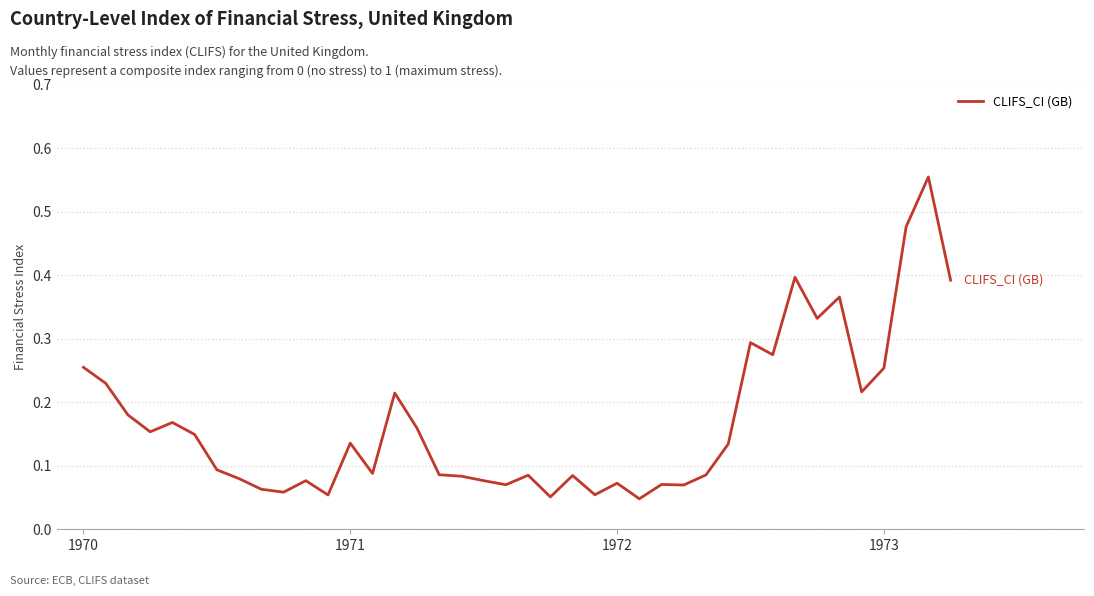

What is the sum of all values?

6.8